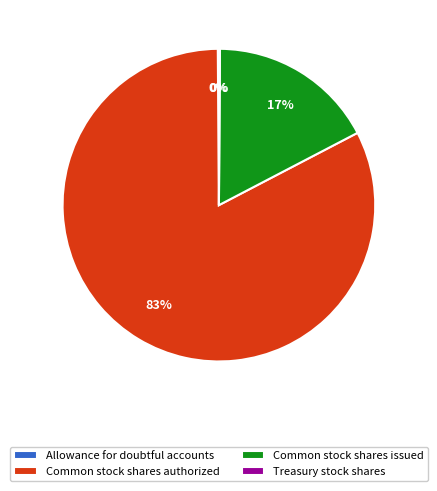

Which category has the biggest portion of the pie?

Common stock shares authorized